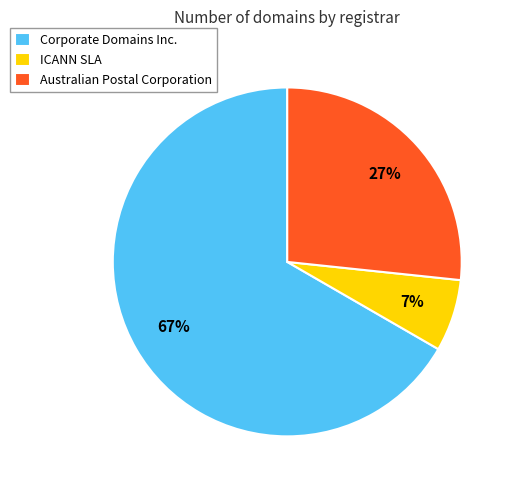

Which category has the biggest portion of the pie?

Corporate Domains Inc.